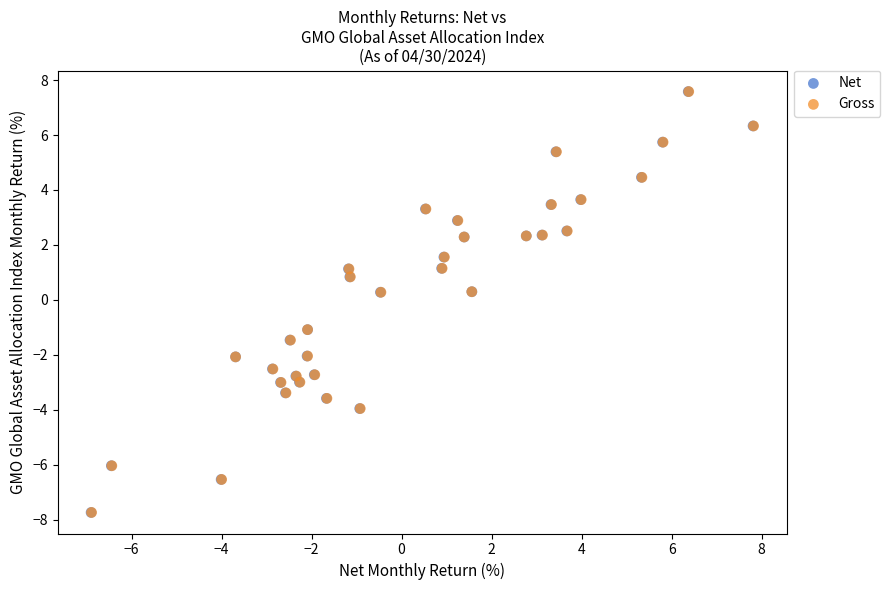

What are all the series names shown in the legend?

Net, Gross